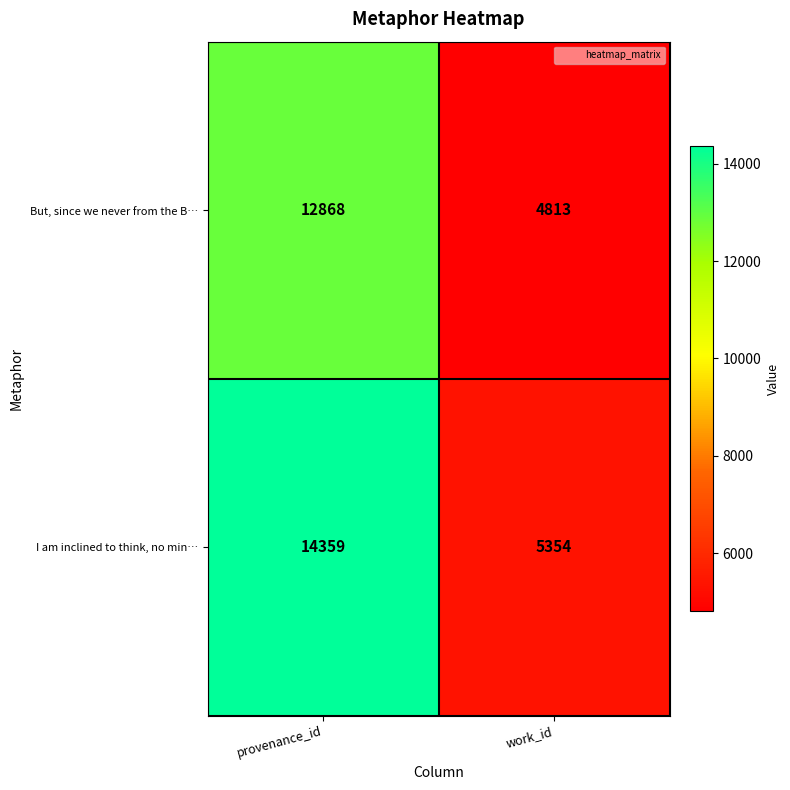

Which series has the widest spread of values?

I am inclined to think, no min…